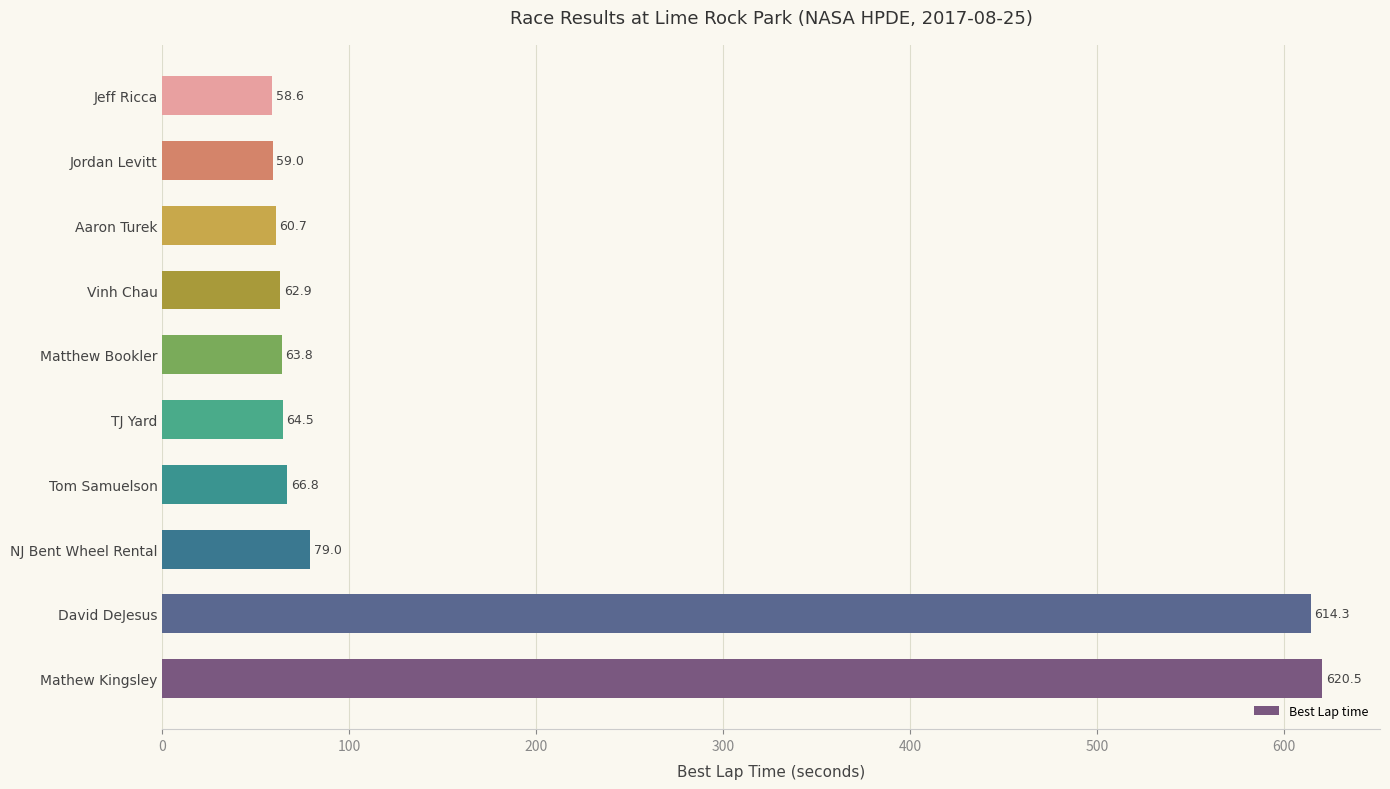

The chart shows a value of 620.5 at Mathew Kingsley. True or false?

True